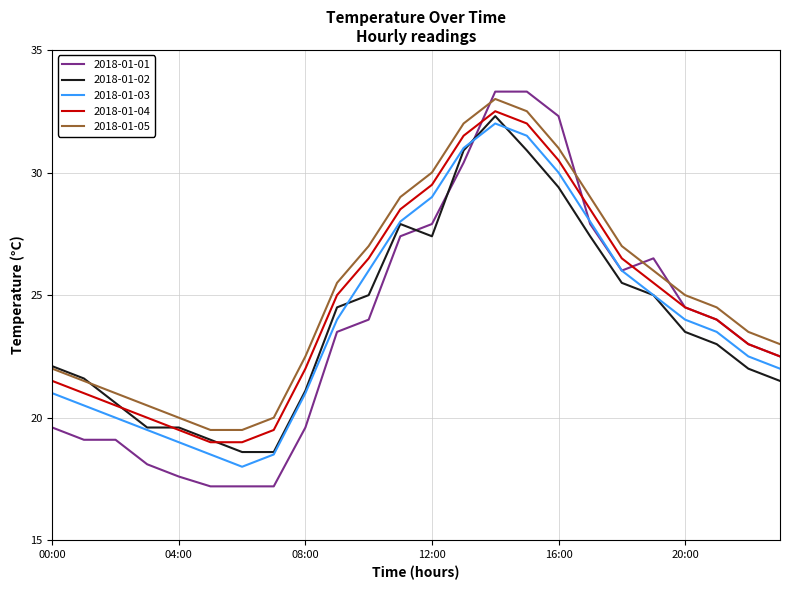

Which series has the widest spread of values?

2018-01-01